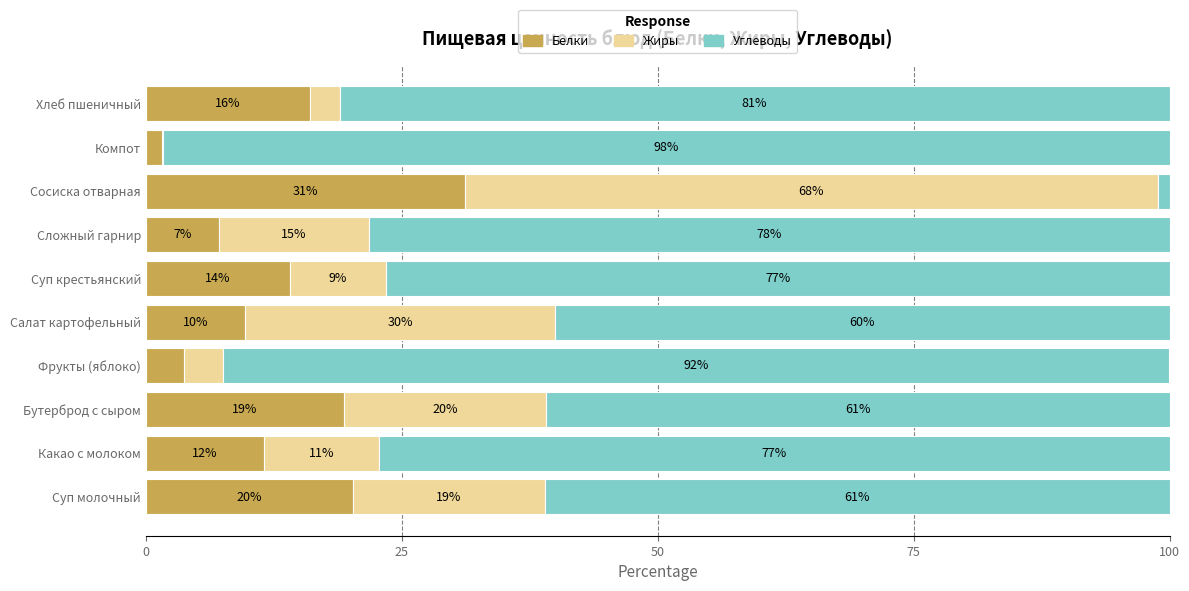

What is the highest value of the Белки series?

31.2